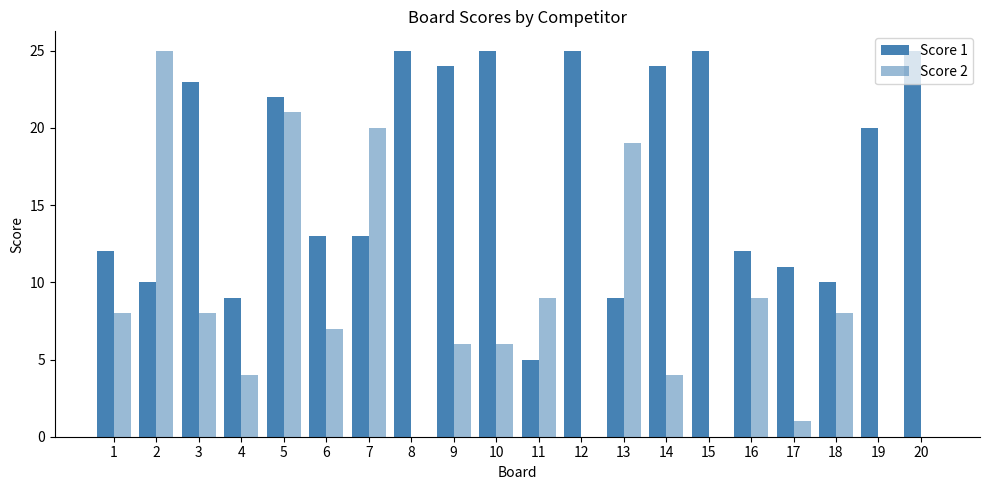

How many groups of bars are there?

20